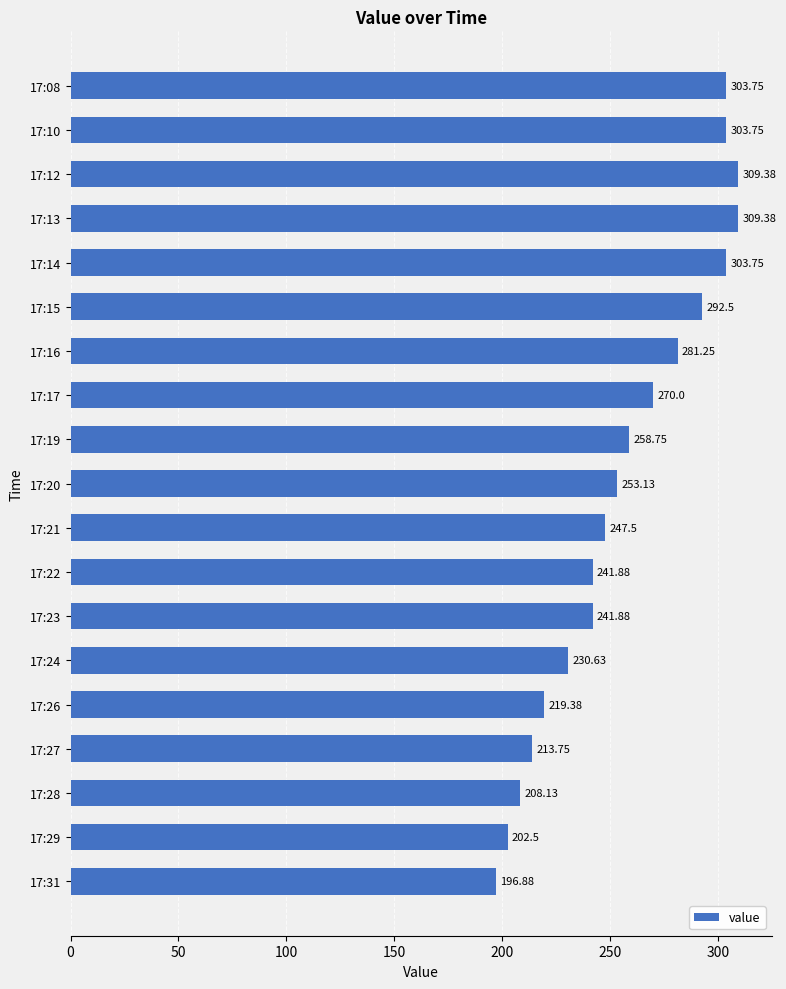

What is the sum of the values at 17:19 and 17:17?

528.8